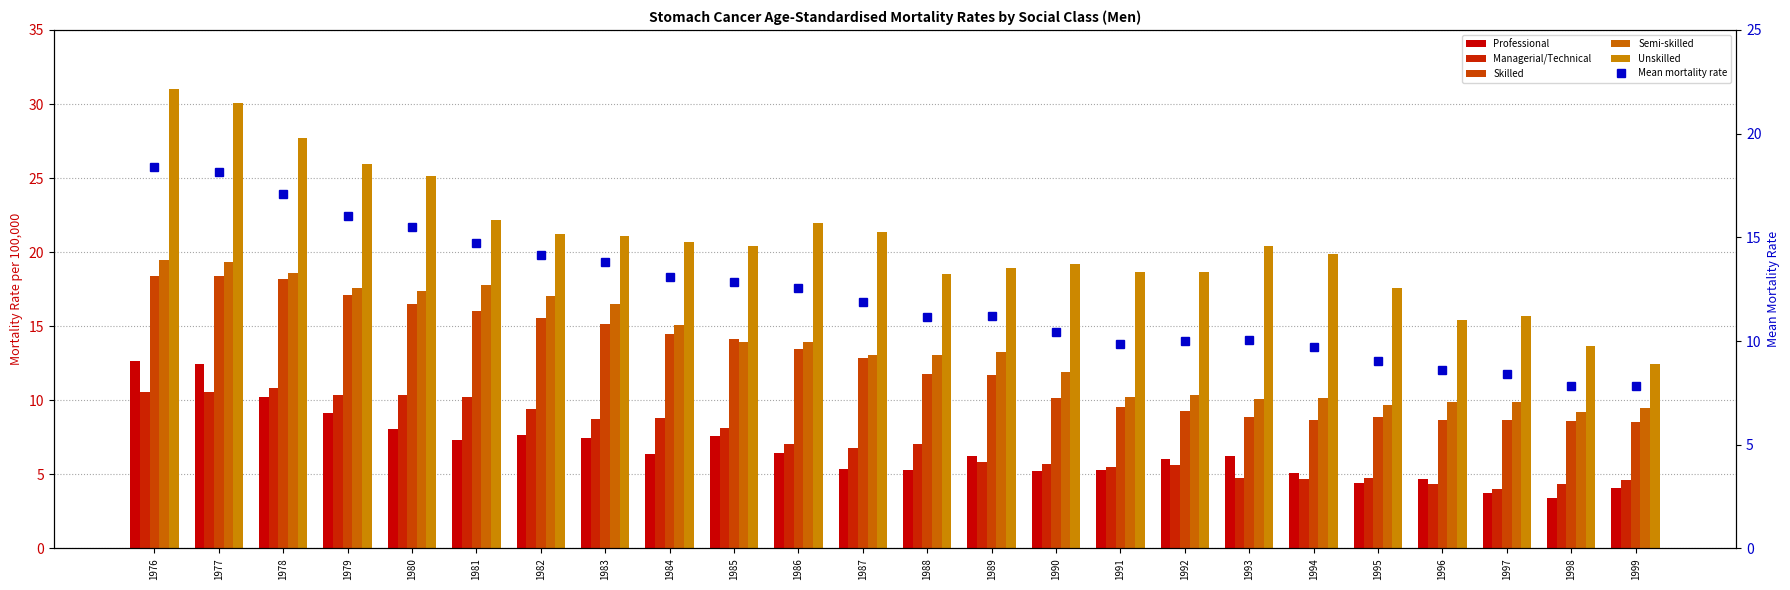

Is it true that Unskilled equals 20.7 at 1984?

True